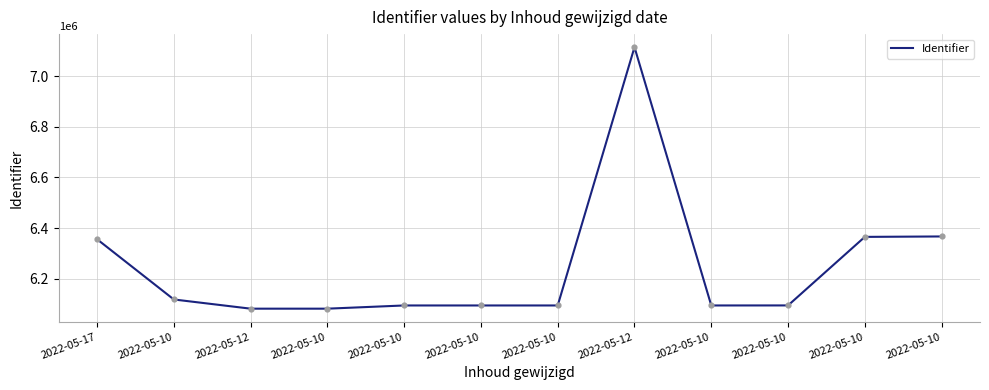

Is this an area chart (filled region under the line)?

No